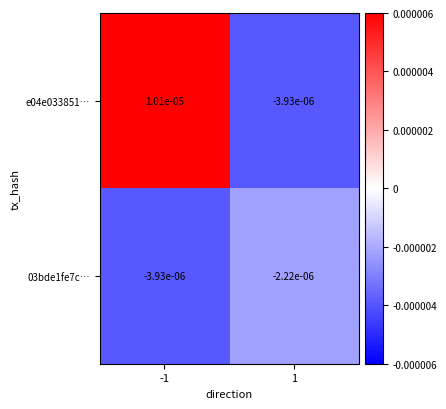

Which series changed the most between -1 and 1?

e04e033851…